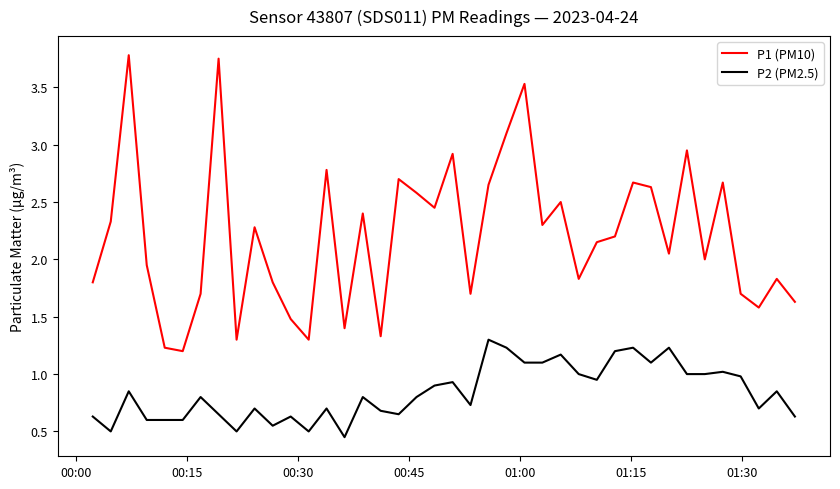

List the series in order of their overall mean, highest first.

P1 (PM10), P2 (PM2.5)